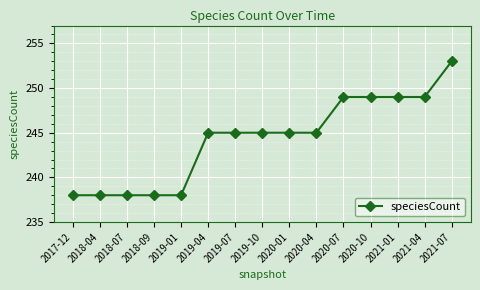

Reading left to right, list all the values displayed in this chart.

2017-12=238	2018-04=238	2018-07=238	2018-09=238	2019-01=238	2019-04=245	2019-07=245	2019-10=245	2020-01=245	2020-04=245	2020-07=249	2020-10=249	2021-01=249	2021-04=249	2021-07=253